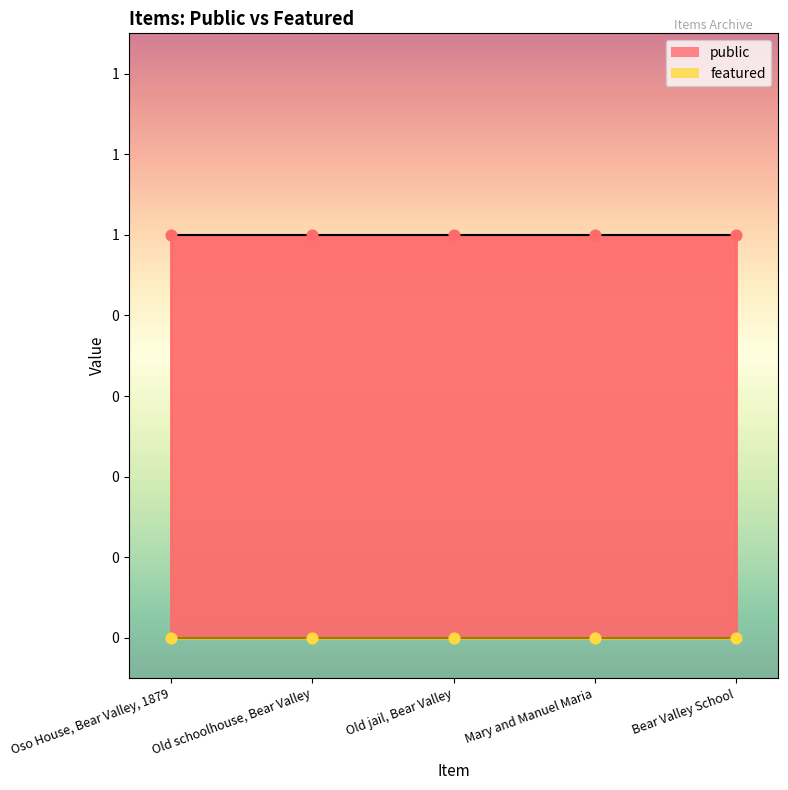

Which series has the largest total across all categories?

public